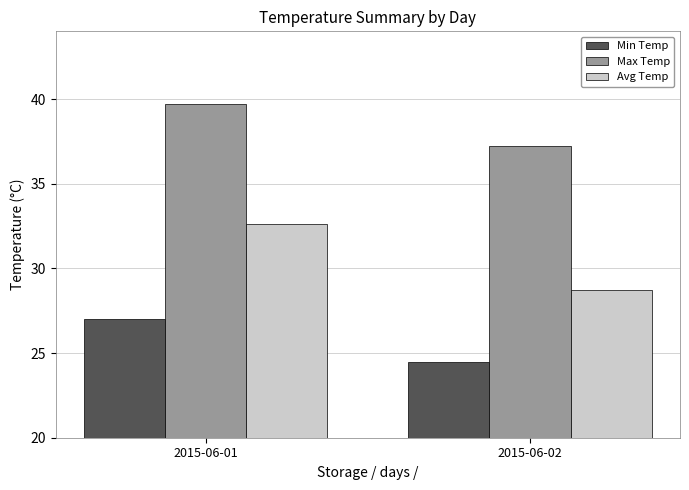

True or false: Avg Temp has a value of 16.6 at 2015-06-02.

False